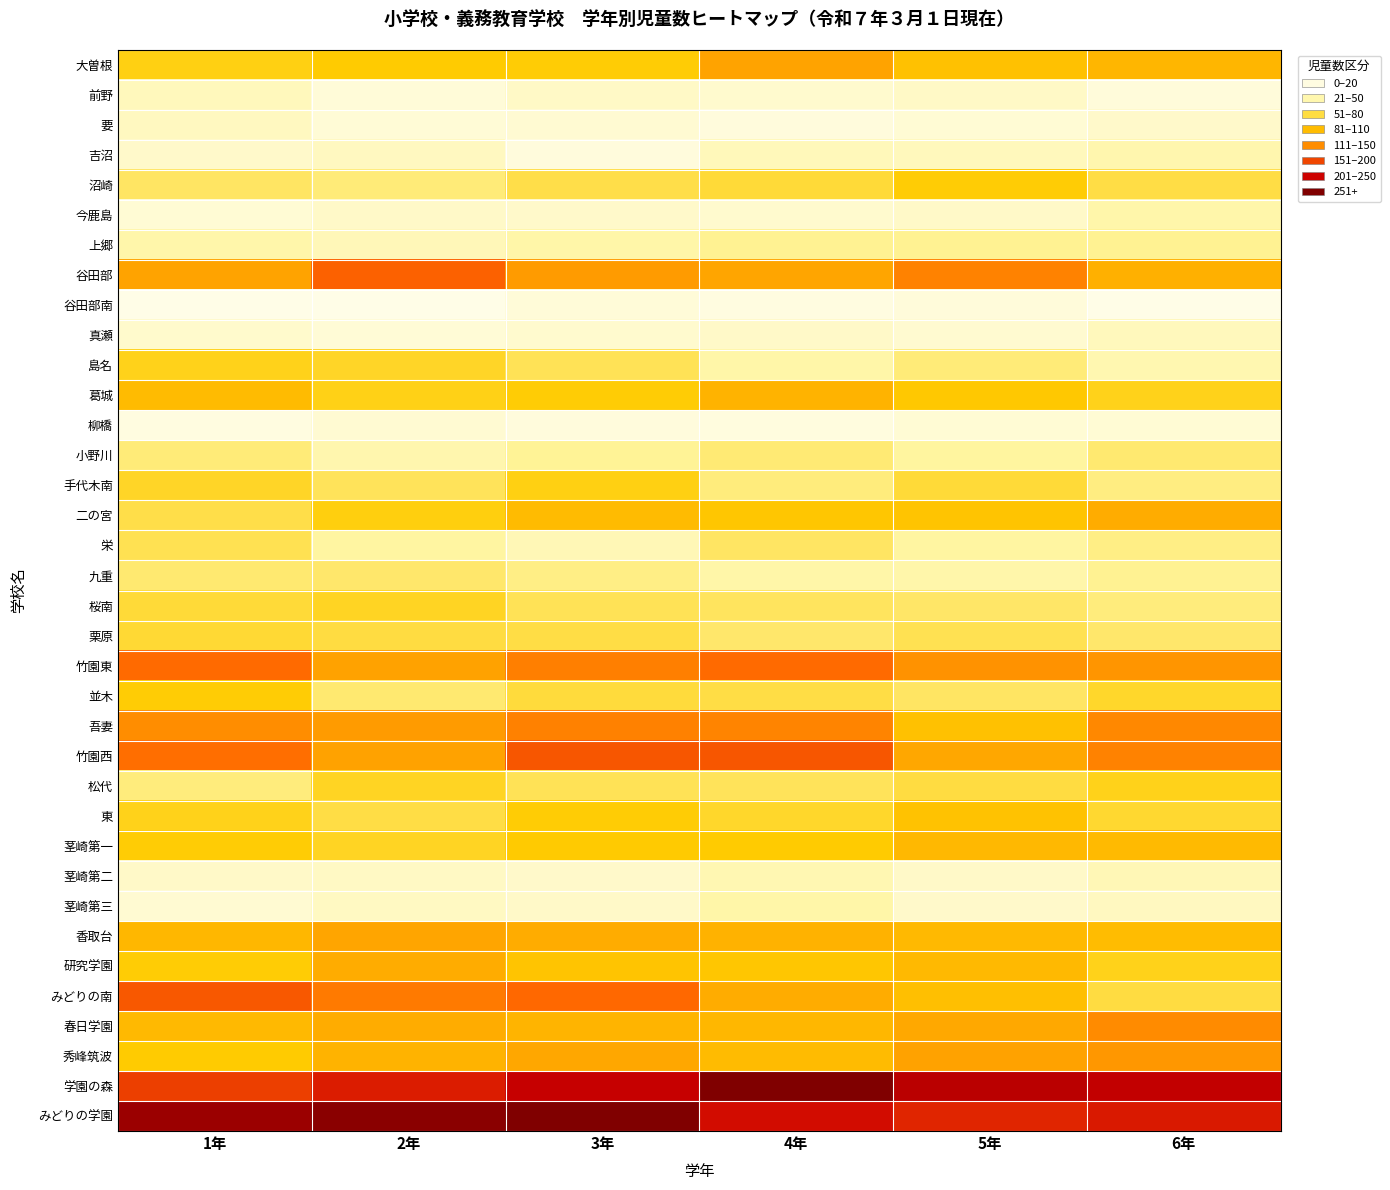

Reading left to right, list all the values displayed in this chart.

大曽根: 1年=76	2年=80	3年=79	4年=117	5年=90	6年=100
前野: 1年=28	2年=14	3年=23	4年=19	5年=23	6年=13
要: 1年=26	2年=15	3年=17	4年=12	5年=16	6年=21
吉沼: 1年=21	2年=26	3年=12	4年=29	5年=28	6年=35
沼崎: 1年=57	2年=52	3年=63	4年=67	5年=79	6年=64
今鹿島: 1年=16	2年=22	3年=21	4年=19	5年=22	6年=37
上郷: 1年=37	2年=30	3年=38	4年=46	5年=46	6年=46
谷田部: 1年=117	2年=157	3年=122	4年=116	5年=137	6年=106
谷田部南: 1年=6	2年=6	3年=14	4年=10	5年=13	6年=7
真瀬: 1年=20	2年=15	3年=19	4年=22	5年=18	6年=28
島名: 1年=74	2年=71	3年=60	4年=38	5年=52	6年=34
葛城: 1年=95	2年=75	3年=79	4年=103	5年=83	6年=74
柳橋: 1年=10	2年=17	3年=12	4年=11	5年=16	6年=16
小野川: 1年=52	2年=35	3年=45	4年=53	5年=42	6年=54
手代木南: 1年=71	2年=59	3年=76	4年=51	5年=67	6年=50
二の宮: 1年=63	2年=77	3年=95	4年=85	5年=87	6年=109
栄: 1年=61	2年=41	3年=31	4年=57	5年=41	6年=49
九重: 1年=54	2年=55	3年=49	4年=38	5年=37	6年=46
桜南: 1年=67	2年=72	3年=60	4年=58	5年=56	6年=51
栗原: 1年=68	2年=65	3年=64	4年=55	5年=61	6年=55
竹園東: 1年=151	2年=118	3年=139	4年=151	5年=127	6年=125
並木: 1年=79	2年=54	3年=66	4年=64	5年=57	6年=70
吾妻: 1年=130	2年=122	3年=138	4年=135	5年=90	6年=133
竹園西: 1年=149	2年=118	3年=164	4年=164	5年=114	6年=137
松代: 1年=51	2年=72	3年=60	4年=59	5年=65	6年=74
東: 1年=74	2年=64	3年=79	4年=70	5年=89	6年=69
茎崎第一: 1年=79	2年=72	3年=81	4年=80	5年=98	6年=96
茎崎第二: 1年=22	2年=24	3年=21	4年=33	5年=22	6年=31
茎崎第三: 1年=17	2年=25	3年=22	4年=38	5年=21	6年=26
香取台: 1年=99	2年=116	3年=109	4年=104	5年=97	6年=94
研究学園: 1年=79	2年=109	3年=87	4年=85	5年=97	6年=74
みどりの南: 1年=163	2年=142	3年=152	4年=109	5年=92	6年=65
春日学園: 1年=97	2年=109	3年=102	4年=99	5年=113	6年=131
秀峰筑波: 1年=80	2年=103	3年=114	4年=95	5年=118	6年=124
学園の森: 1年=180	2年=205	3年=229	4年=263	5年=235	6年=231
みどりの学園: 1年=250	2年=258	3年=264	4年=217	5年=198	6年=207